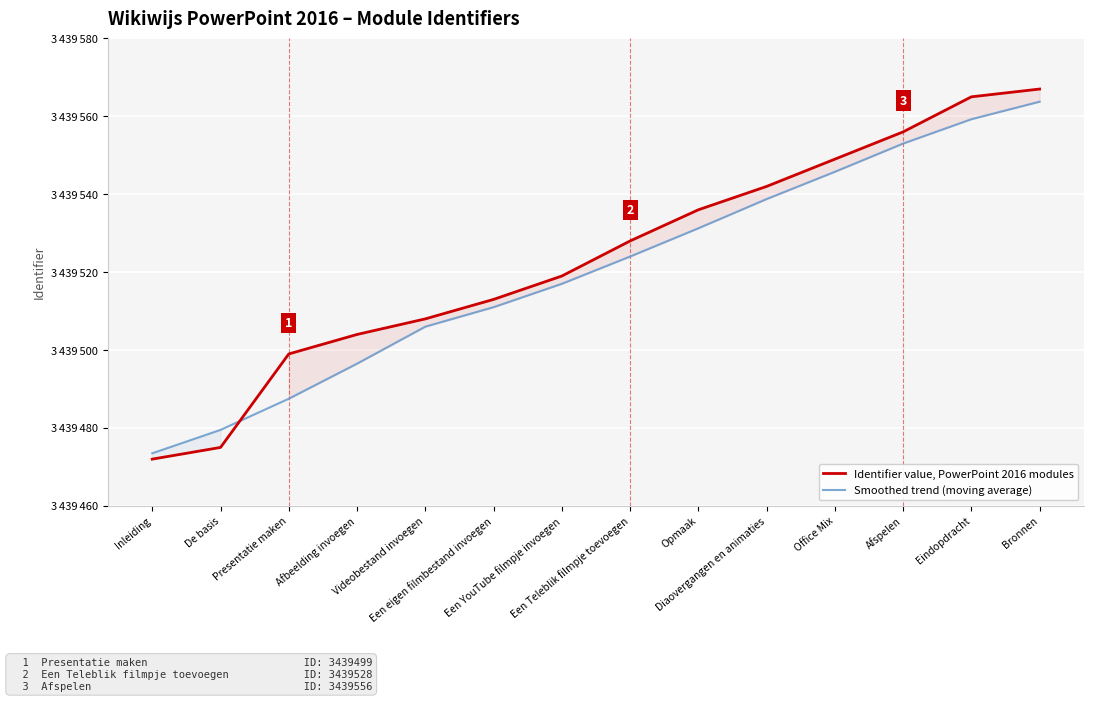

What is the sum of the Identifier value, PowerPoint 2016 modules values at Een YouTube filmpje invoegen and Diaovergangen en animaties?

6879061.0